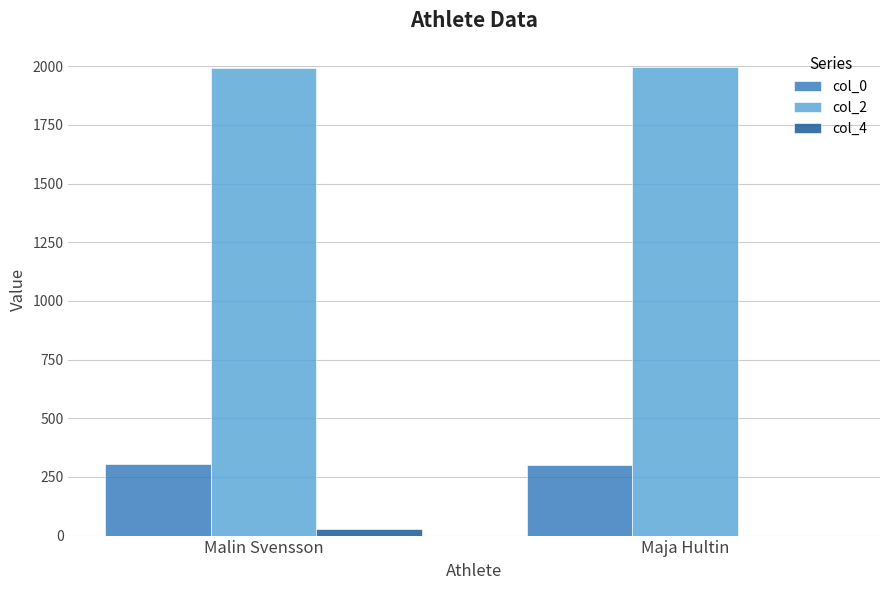

Is the value of col_0 at Malin Svensson greater than the value of col_4 at Maja Hultin?

Yes